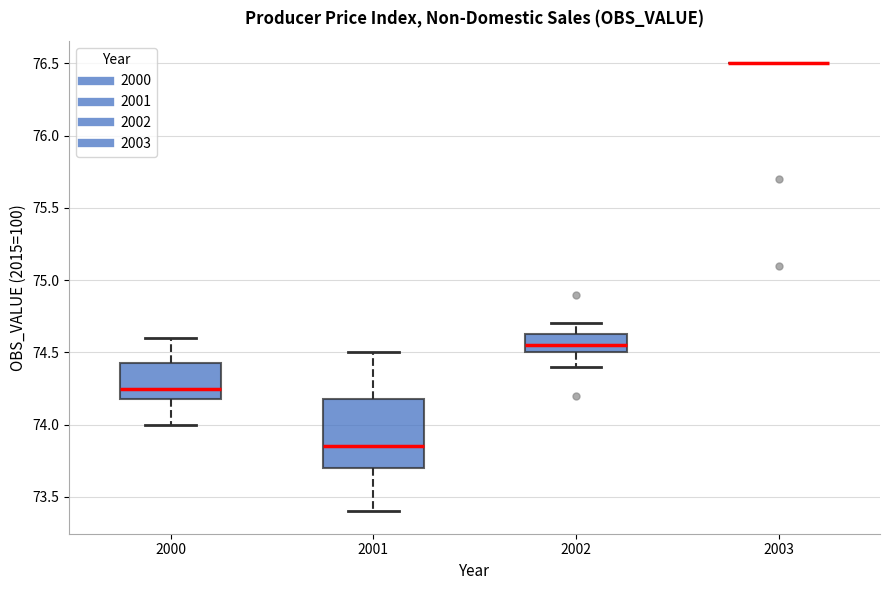

Reading left to right, read every box against the y-axis: the position of its median line, the range the box covers, and the ends of its whiskers. The values are not printed on the chart, so give them approximately, as read against the axis.

2000: median 74.25, box 74.20 to 74.45, whiskers 74.00 to 74.60
2001: median 73.85, box 73.70 to 74.20, whiskers 73.40 to 74.50
2002: median 74.55, box 74.50 to 74.65, whiskers 74.40 to 74.70
2003: box collapsed to a line at 76.50, whiskers 76.50 to 76.50